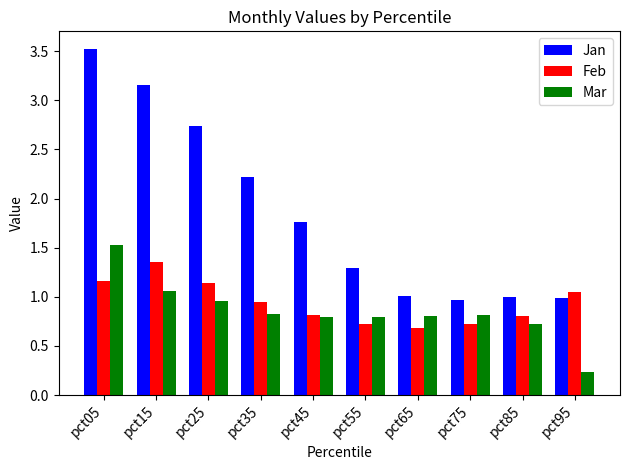

Between pct35 and pct75, which series saw the biggest shift?

Jan